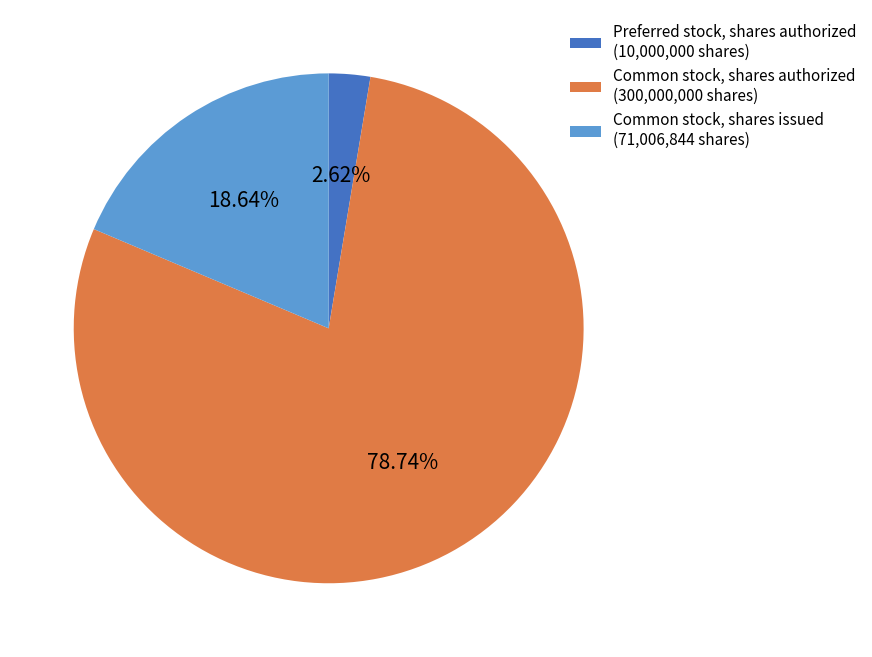

Which has a higher value, Common stock, shares issued (71,006,844 shares) or Preferred stock, shares authorized (10,000,000 shares)?

Common stock, shares issued (71,006,844 shares)